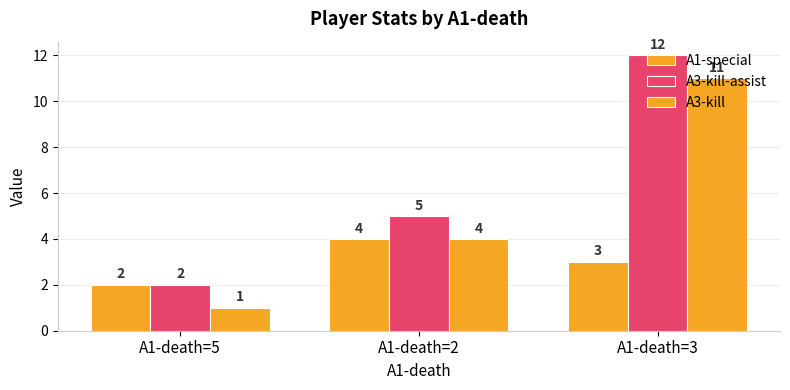

Is the value of A3-kill-assist at A1-death=5 greater than the value of A3-kill at A1-death=5?

Yes